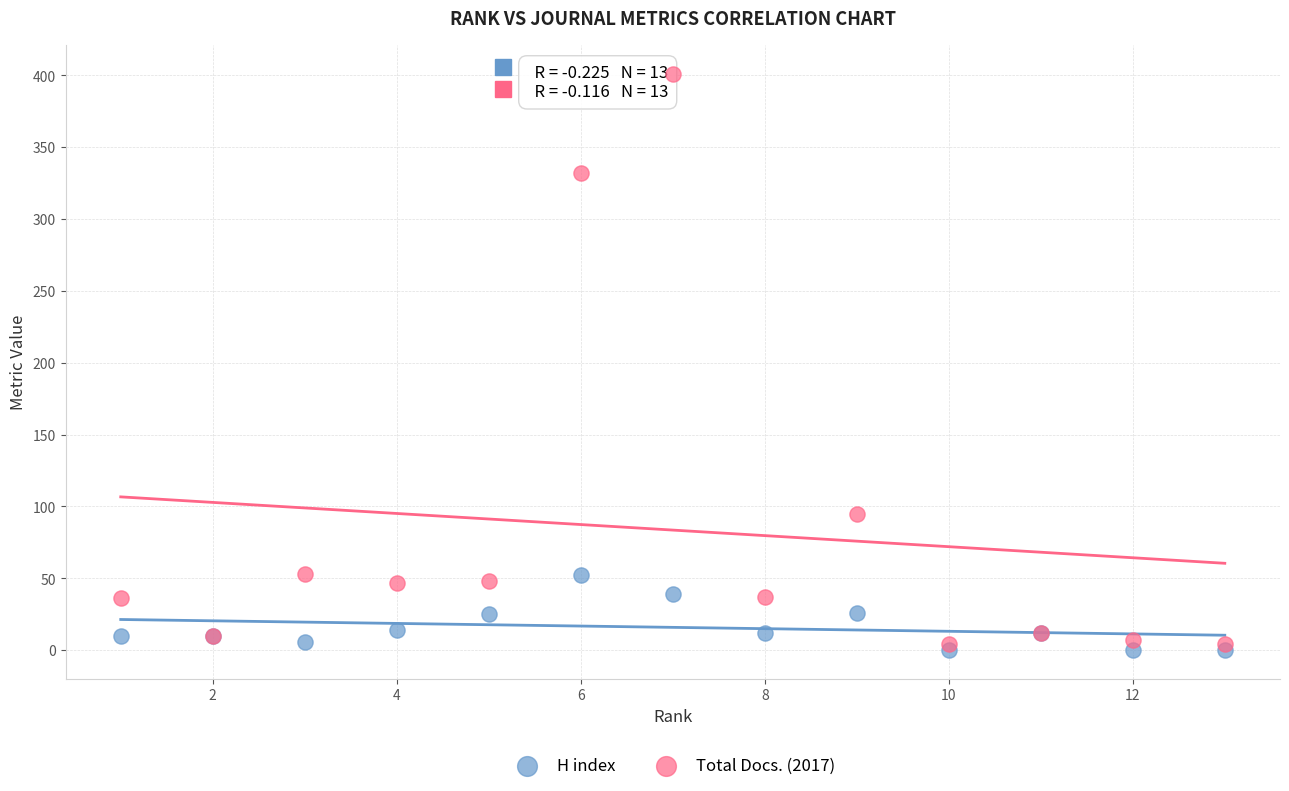

What are all the series names shown in the legend?

H index, Total Docs. (2017)